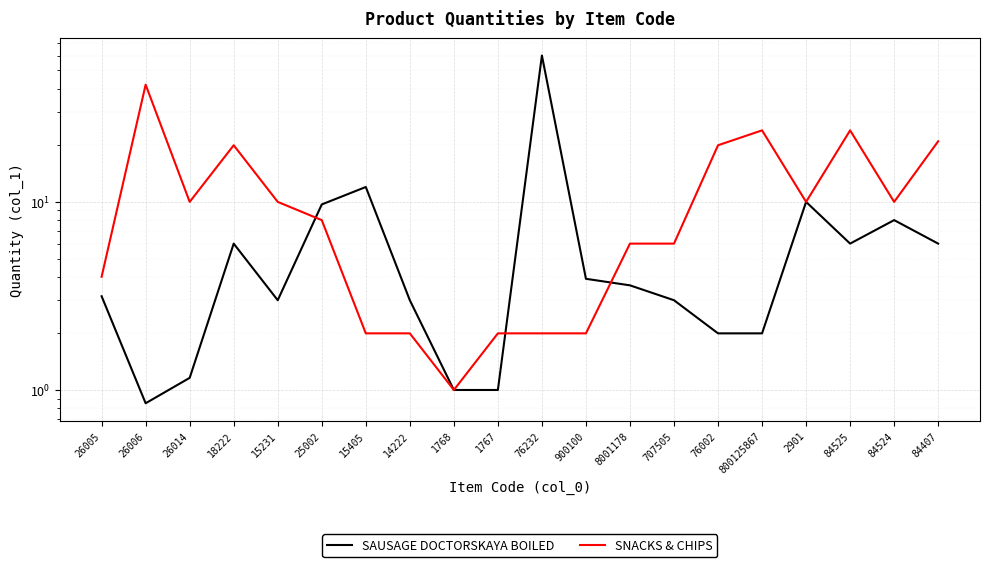

Which series has the largest total across all categories?

SNACKS & CHIPS